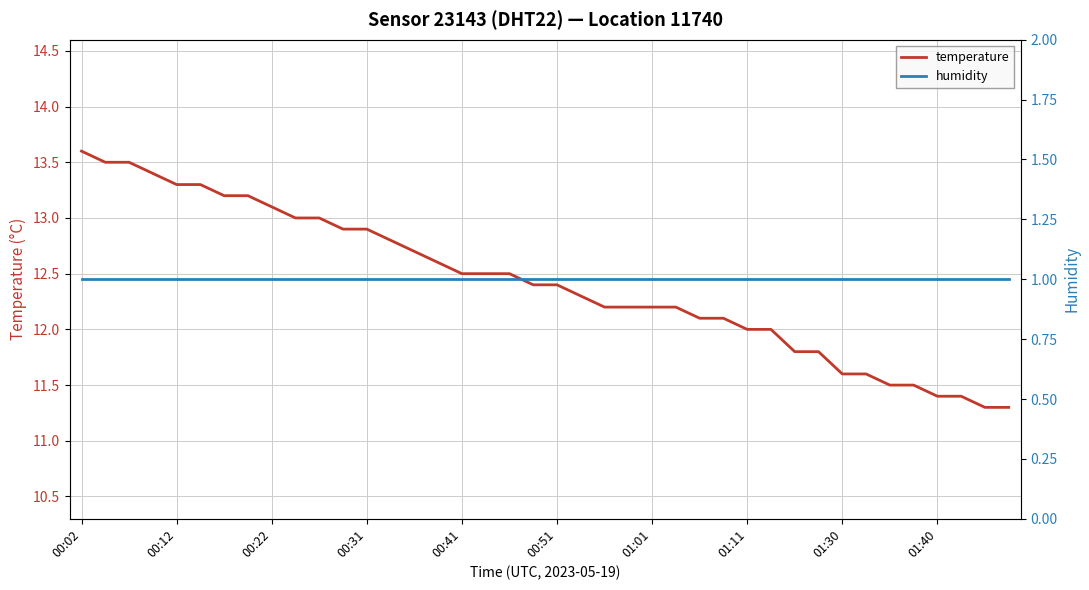

At which label is humidity closest to 1?

00:02